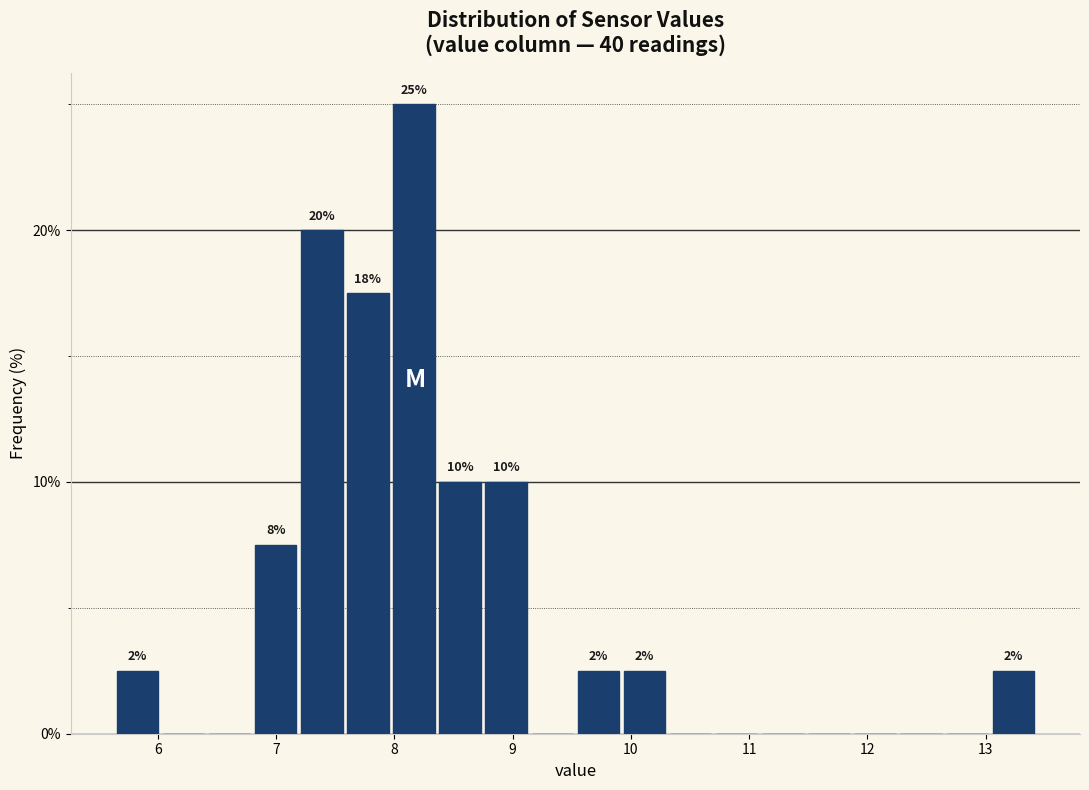

Around what value on the x-axis is the tallest bar? Give the approximate position of its centre, as read against the axis.

8.2